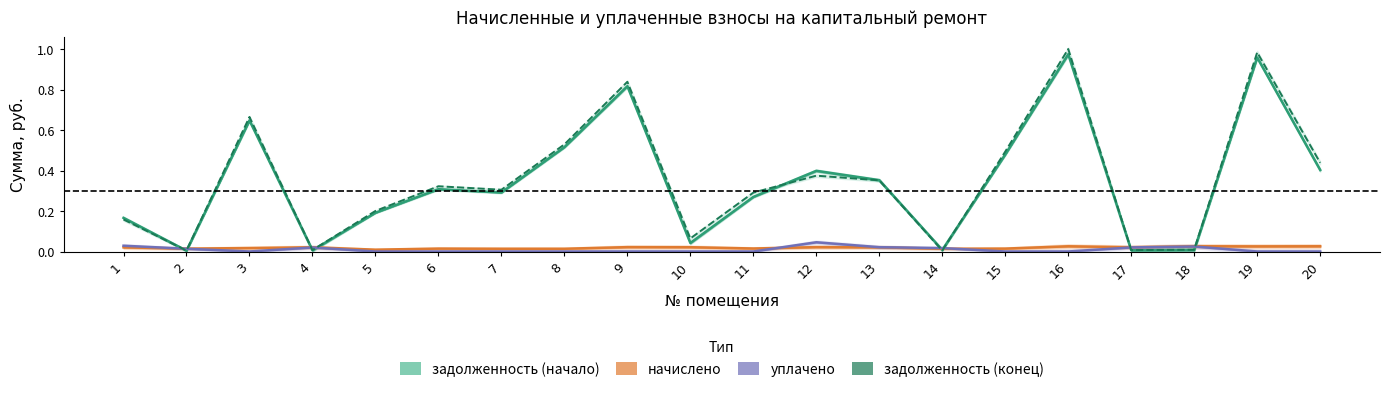

Reading left to right, transcribe all the data shown in this chart.

задолженность (начало): 0.2	0.0	0.6	0.0	0.2	0.3	0.3	0.5	0.8	0.0	0.3	0.4	0.4	0.0	0.5	1.0	0.0	0.0	1.0	0.4
начислено: 0.0	0.0	0.0	0.0	0.0	0.0	0.0	0.0	0.0	0.0	0.0	0.0	0.0	0.0	0.0	0.0	0.0	0.0	0.0	0.0
уплачено: 0.0	0.0	0.0	0.0	0.0	0.0	0.0	0.0	0.0	0.0	0.0	0.0	0.0	0.0	0.0	0.0	0.0	0.0	0.0	0.0
задолженность (конец): 0.2	0.0	0.7	0.0	0.2	0.3	0.3	0.5	0.8	0.1	0.3	0.4	0.4	0.0	0.5	1.0	0.0	0.0	1.0	0.4